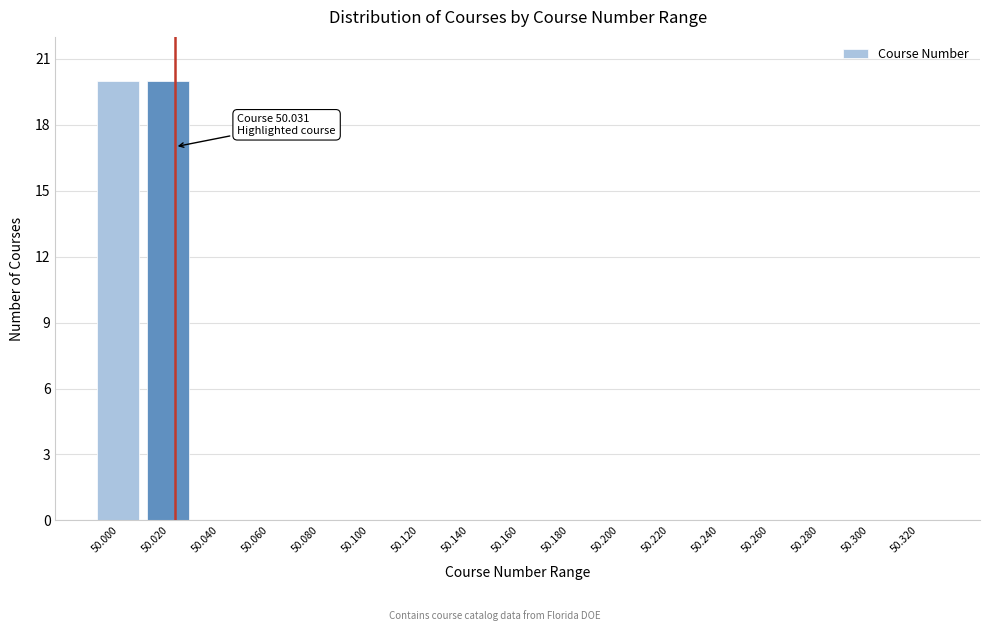

Reading left to right, list all the values displayed in this chart.

50.000=20	50.020=20	50.040=0	50.060=0	50.080=0	50.100=0	50.120=0	50.140=0	50.160=0	50.180=0	50.200=0	50.220=0	50.240=0	50.260=0	50.280=0	50.300=0	50.320=0